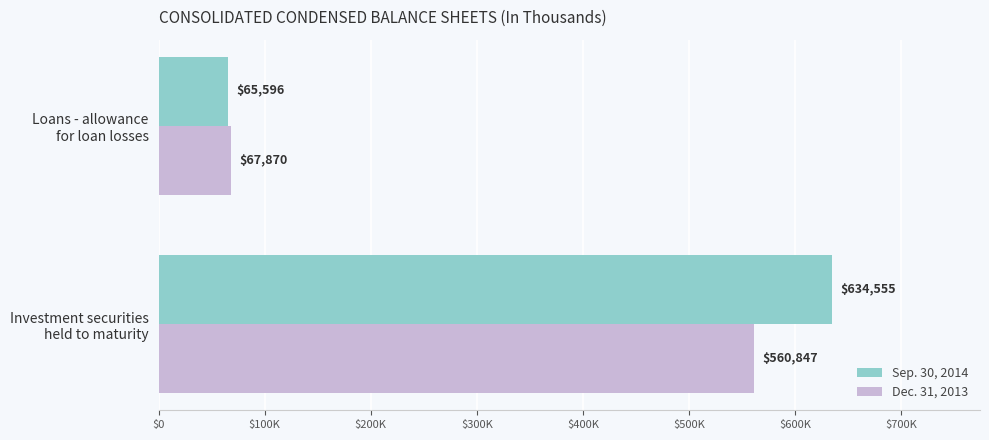

What are all the series names shown in the legend?

Sep. 30, 2014, Dec. 31, 2013